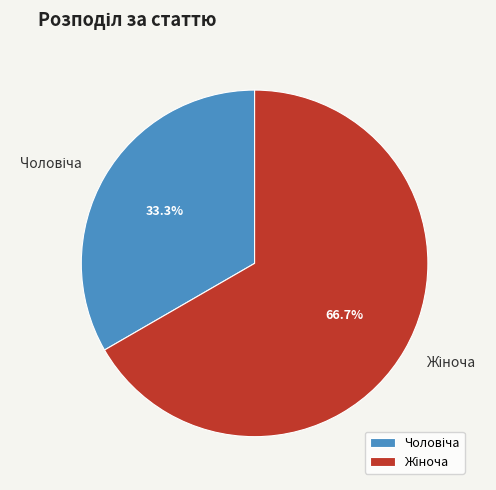

Is there any slice that represents more than half of the pie?

Yes